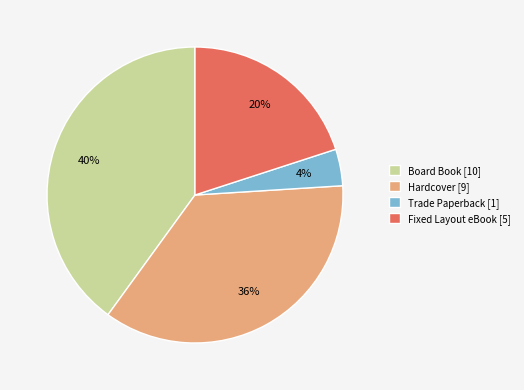

Between Fixed Layout eBook [5] and Hardcover [9], which is larger?

Hardcover [9]